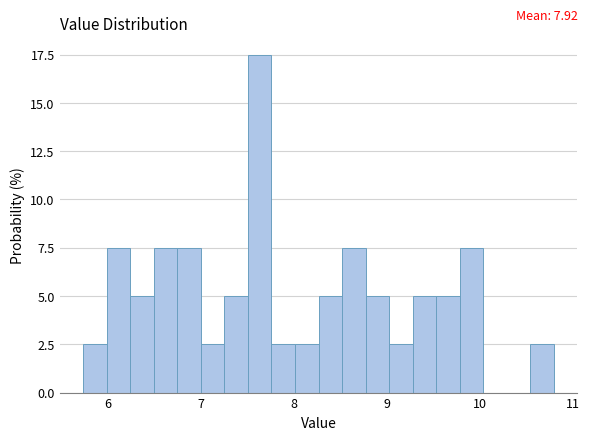

Around what value on the x-axis is the tallest bar? Give the approximate position of its centre, as read against the axis.

7.6